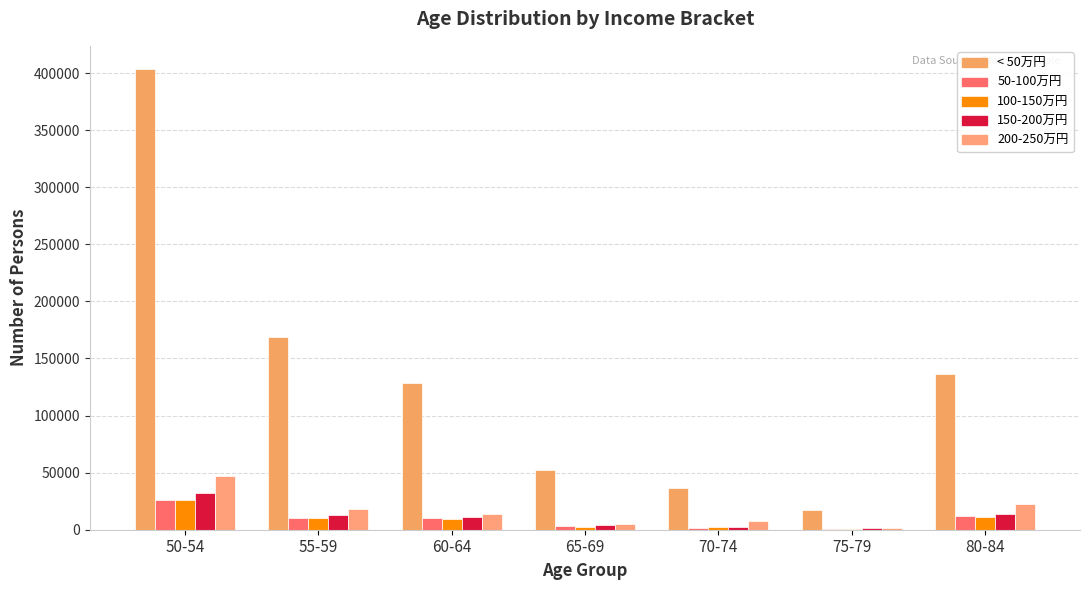

Reading left to right, what are all the values shown in this chart?

under 50: 50-54=403690	55-59=168798	60-64=128754	65-69=52132	70-74=36356	75-79=17650	80-84=136648
50 to 150: 50-54=26107	55-59=10289	60-64=10615	65-69=2980	70-74=1520	75-79=703	80-84=11908
150 to 250: 50-54=25766	55-59=10666	60-64=9176	65-69=2759	70-74=2191	75-79=974	80-84=11066
250 to 500: 50-54=32043	55-59=13077	60-64=11121	65-69=4182	70-74=2332	75-79=1331	80-84=13701
500 plus: 50-54=46808	55-59=18518	60-64=14131	65-69=5083	70-74=7261	75-79=1815	80-84=22234